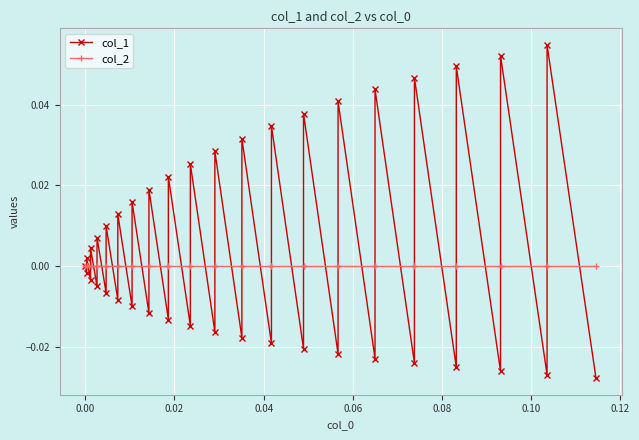

How many categories are shown in the chart?

40